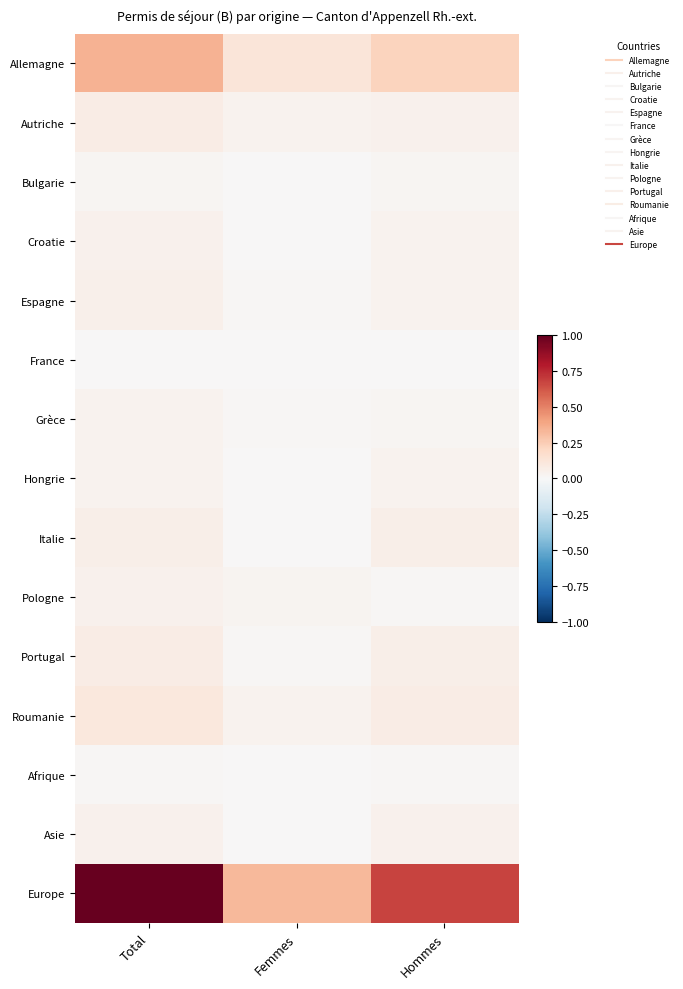

At which category is the sum across all series the highest?

Total